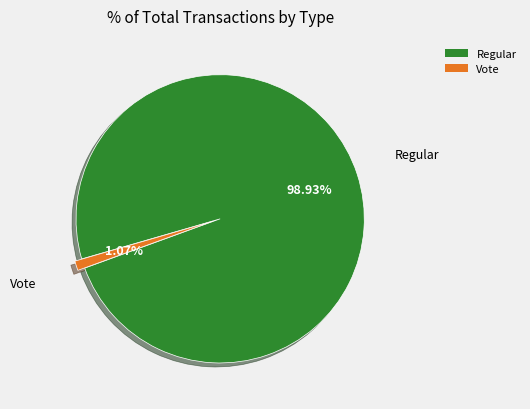

Which slice represents more than half of the pie?

Regular